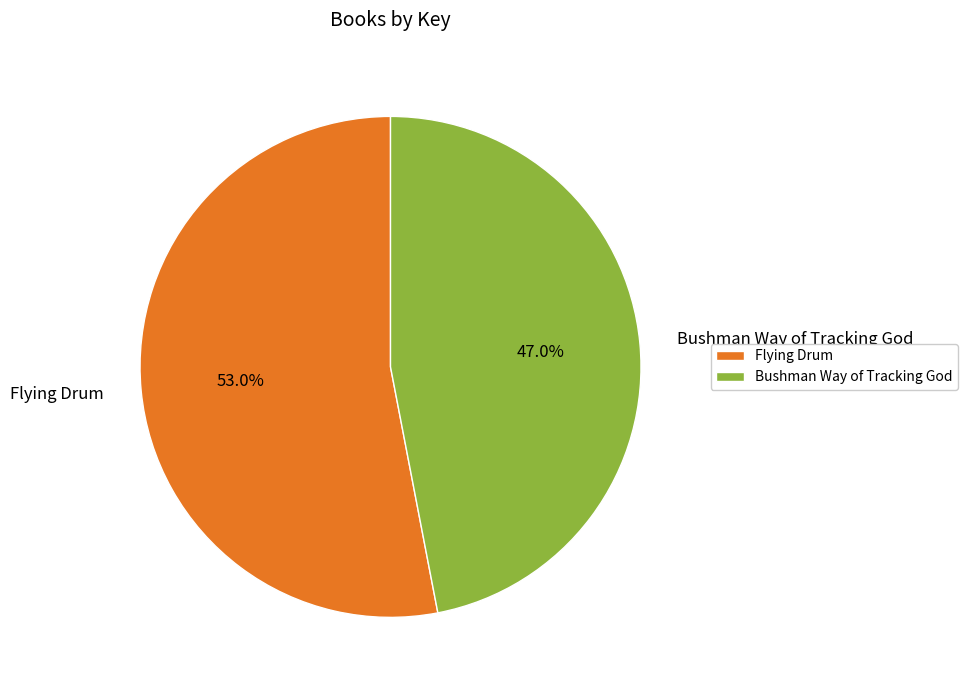

Count the number of slices in the pie.

2